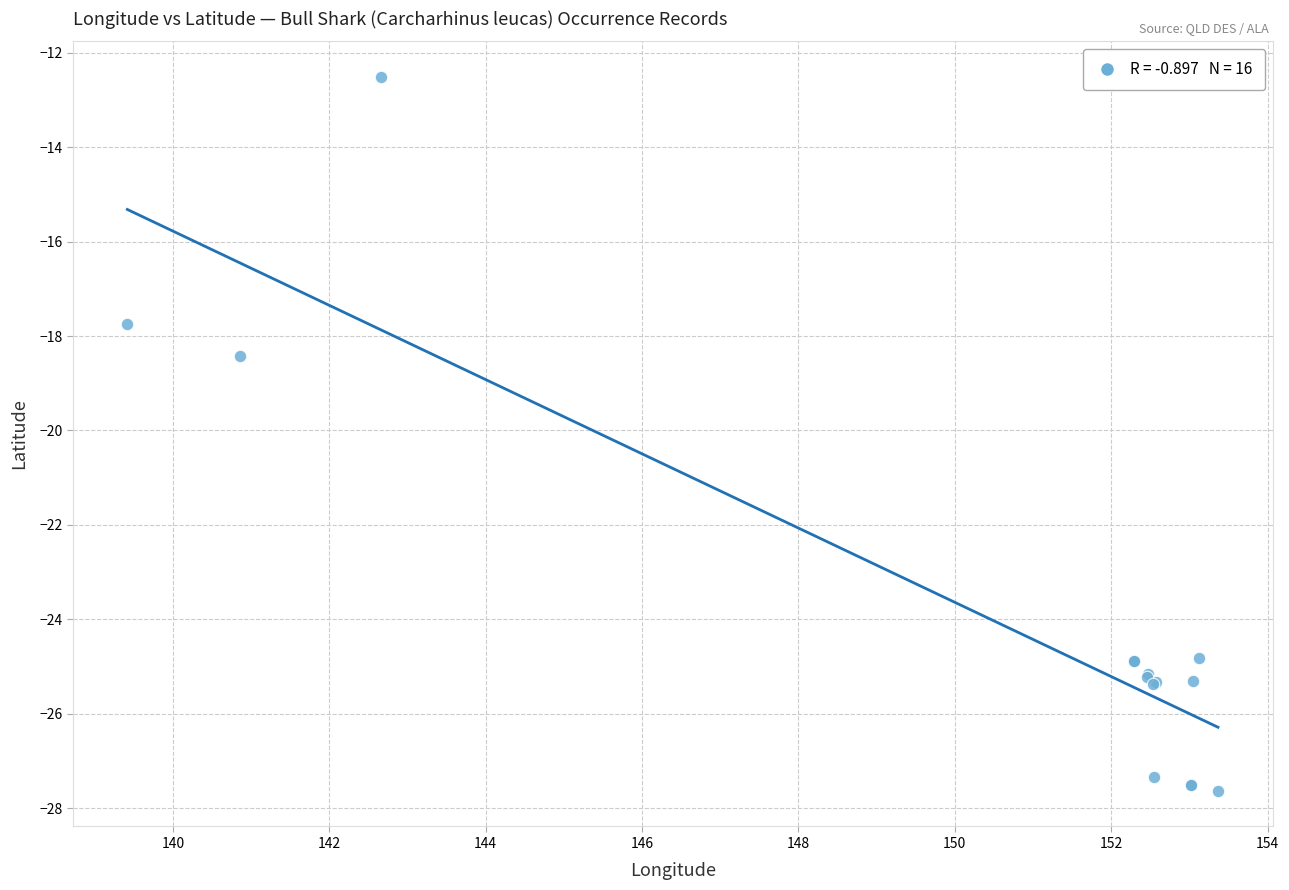

What Y value in the scatter plot is closest to -20?

-18.4